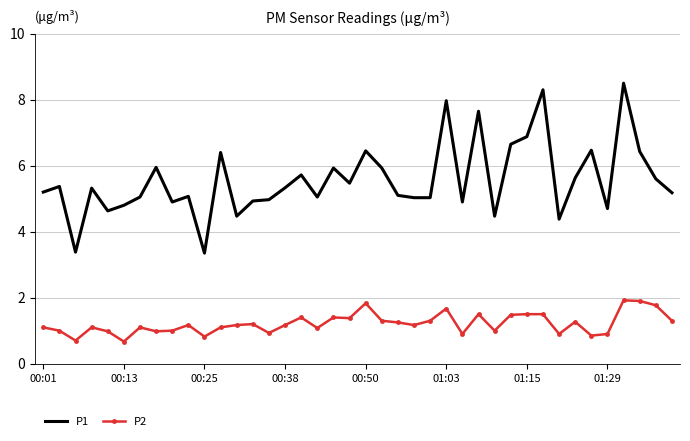

True or false: P1 and P2 cross at least once.

False